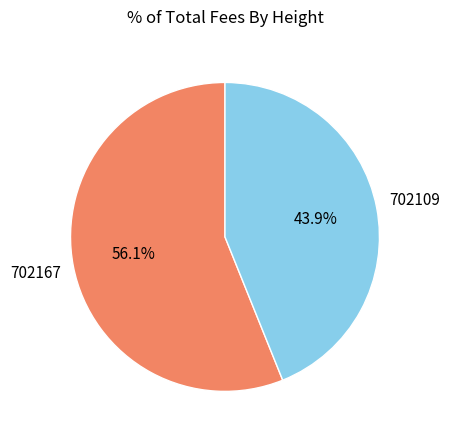

Is there any slice that represents more than half of the pie?

Yes